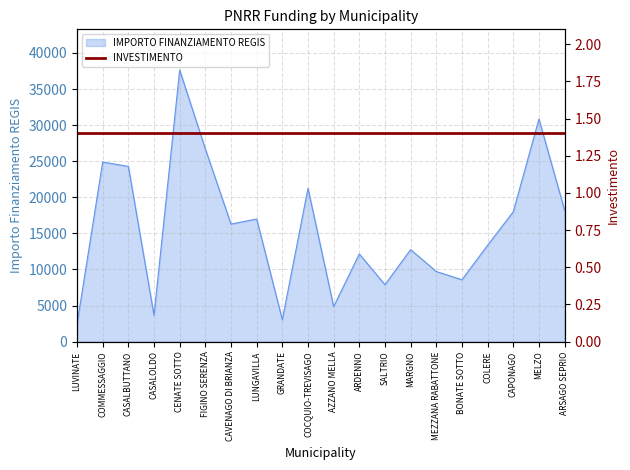

What is the value of the 4th point from the left?

3642